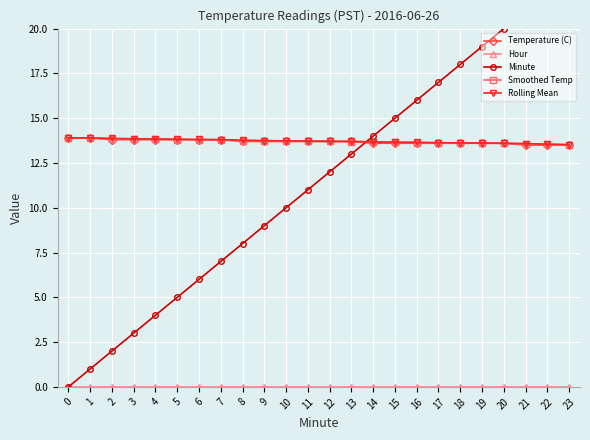

Where is Rolling Mean nearest to the value 13?

23